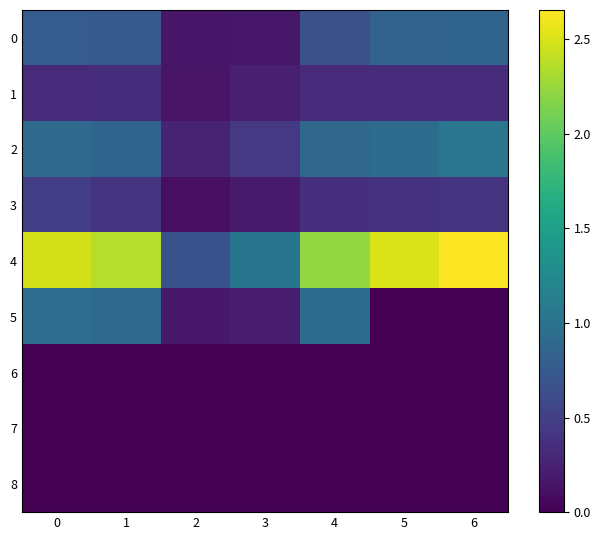

Which category has the lowest value across all series?

5